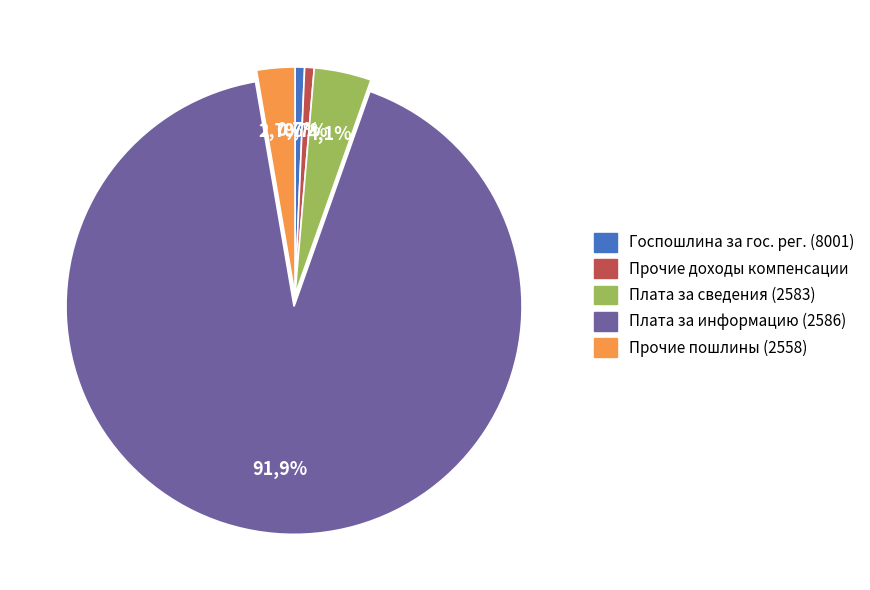

Is there any slice that represents more than half of the pie?

Yes